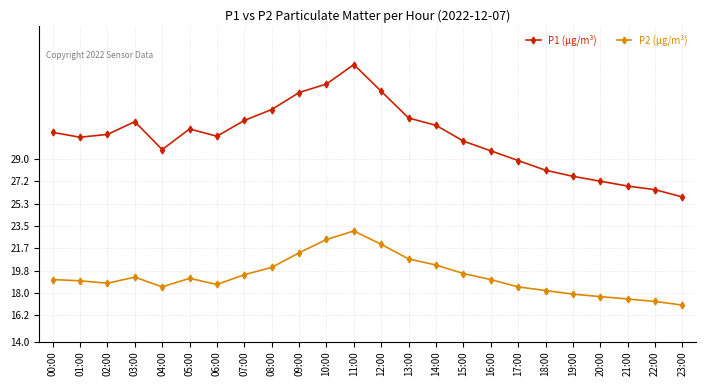

What is the total value across all series at 00:00?

50.3